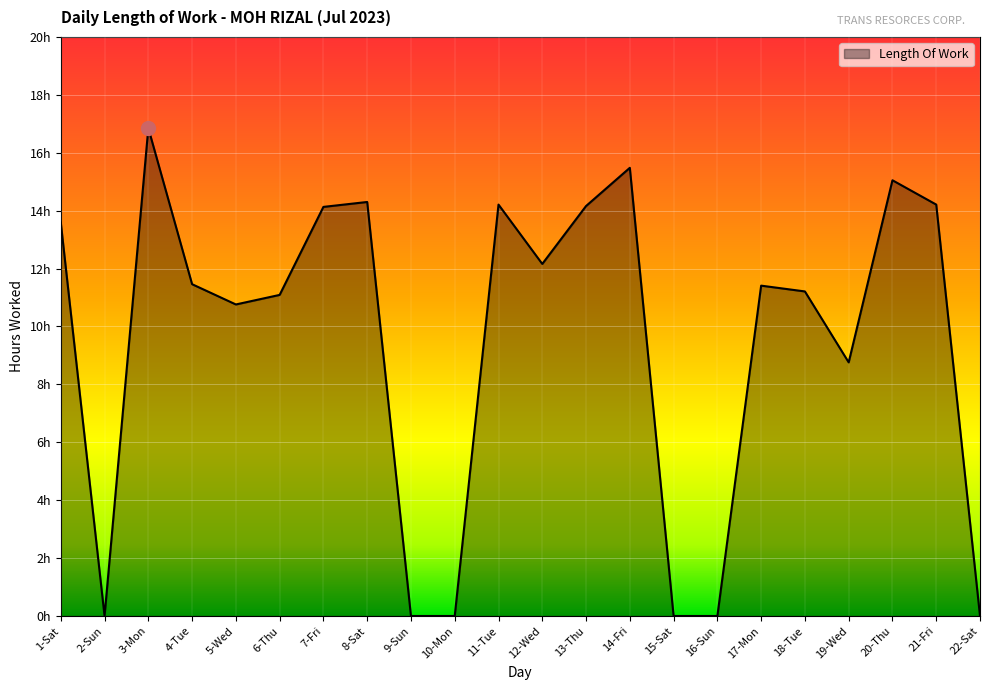

True or false: the data shows 10.8 at 5-Wed.

True